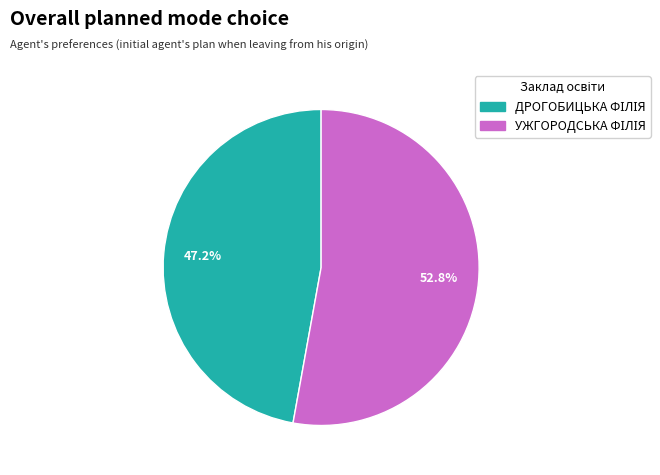

Does any single category account for the majority?

Yes